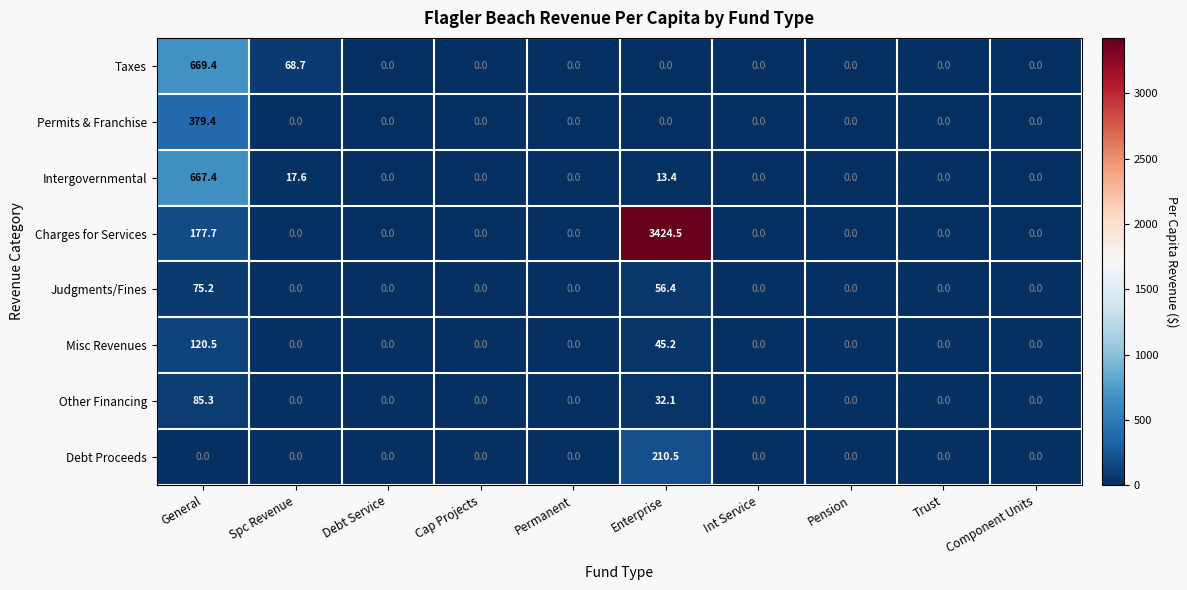

List the series in order of their peak value, highest first.

Charges for Services, Taxes, Intergovernmental, Permits & Franchise, Debt Proceeds, Misc Revenues, Other Financing, Judgments/Fines